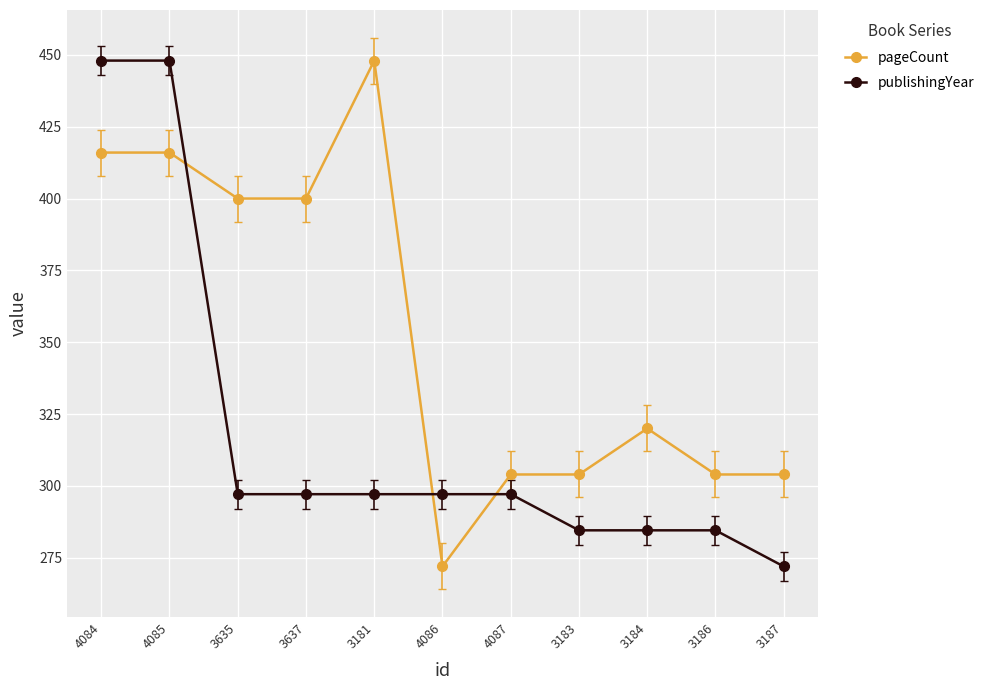

What is the spread (max minus min) of values at 4087?

6.9